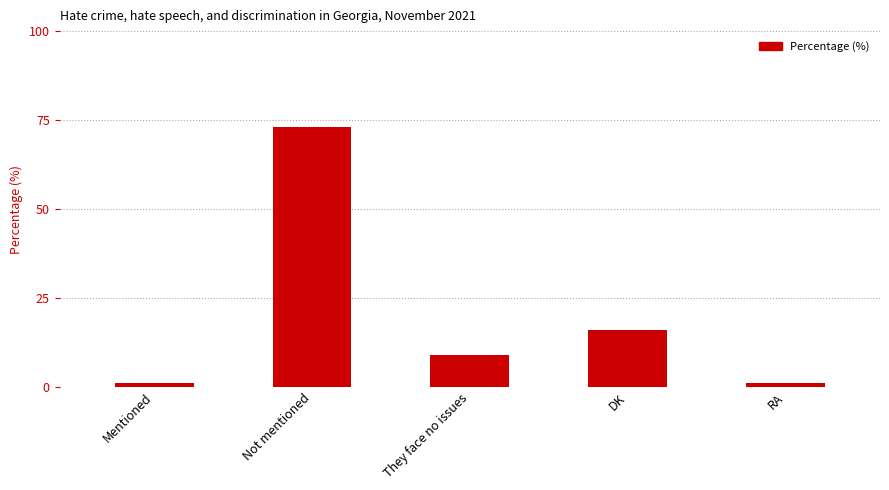

What position from the left is RA?

5